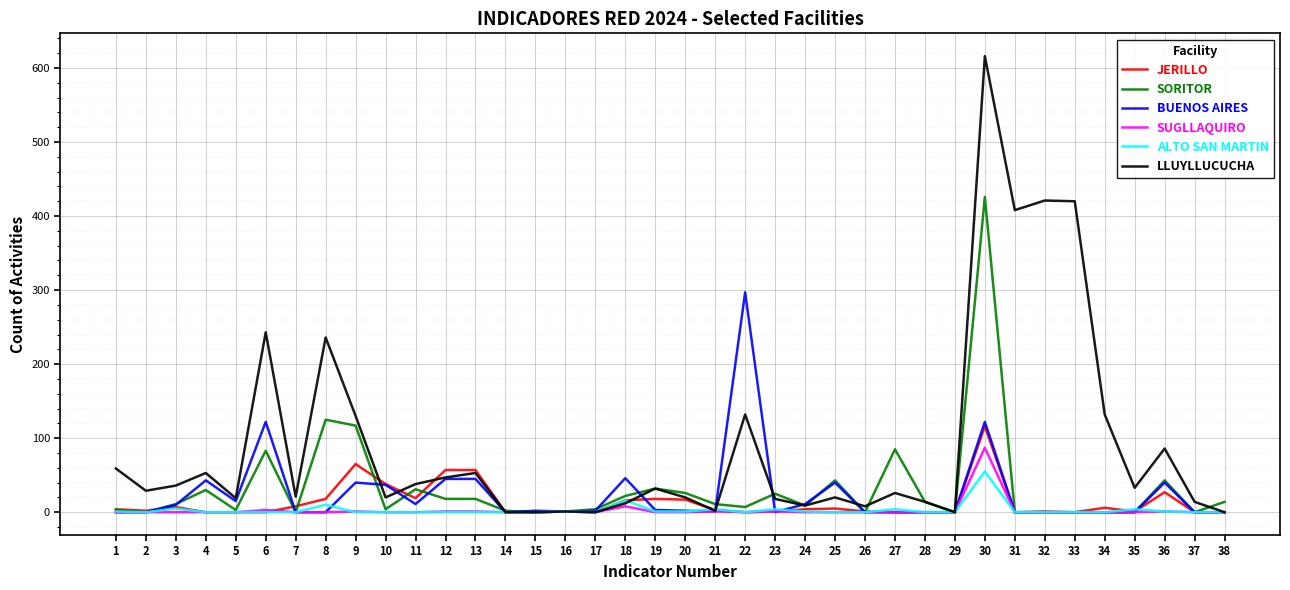

What are all the series names shown in the legend?

JERILLO, SORITOR, BUENOS AIRES, SUGLLAQUIRO, ALTO SAN MARTIN, LLUYLLUCUCHA